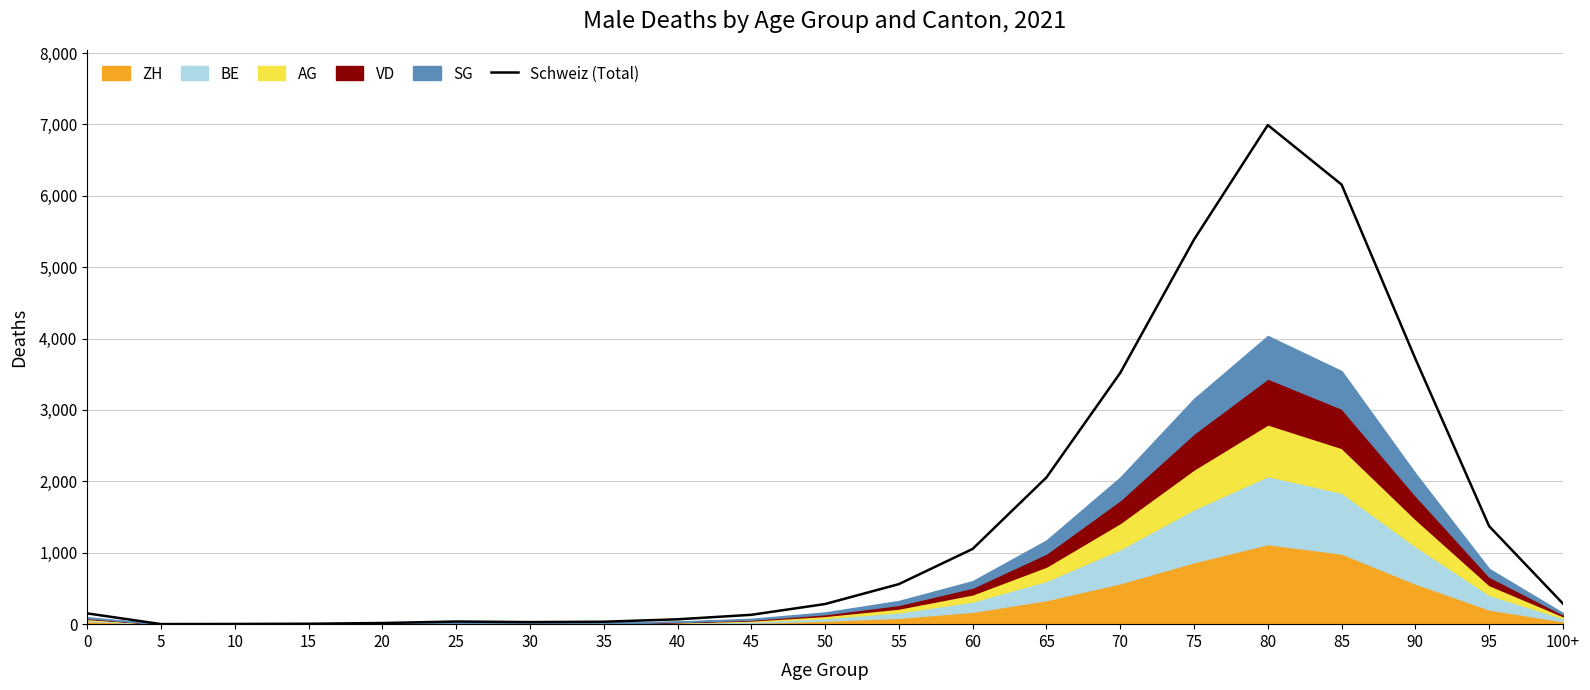

Count the number of categories in the chart.

21